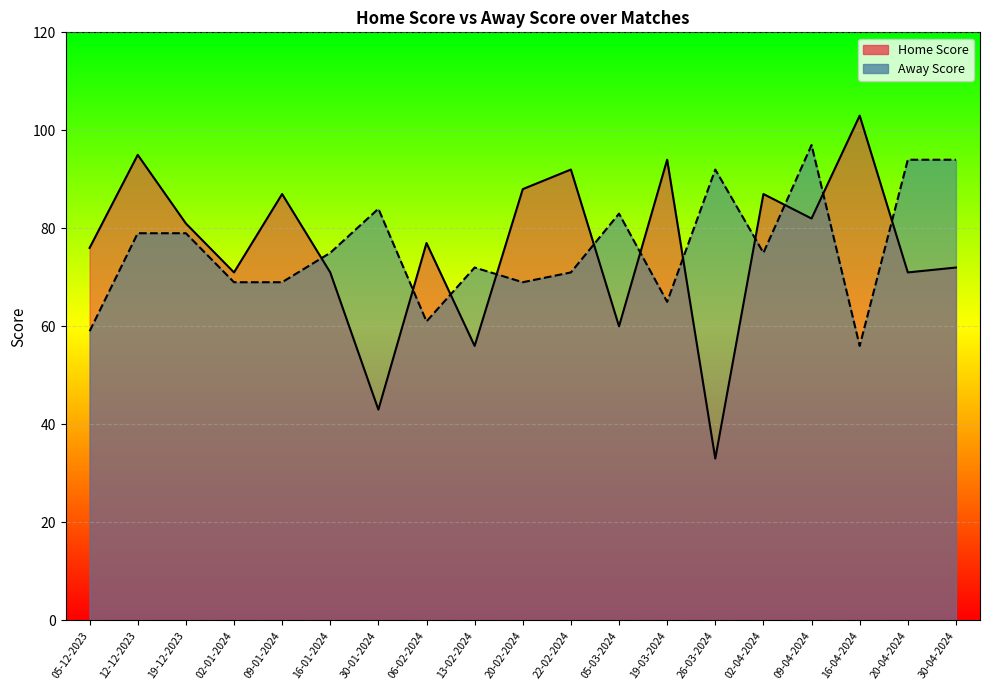

Reading right to left, transcribe all the data shown in this chart.

Home Score: 72	71	103	82	87	33	94	60	92	88	56	77	43	71	87	71	81	95	76
Away Score: 94	94	56	97	75	92	65	83	71	69	72	61	84	75	69	69	79	79	59